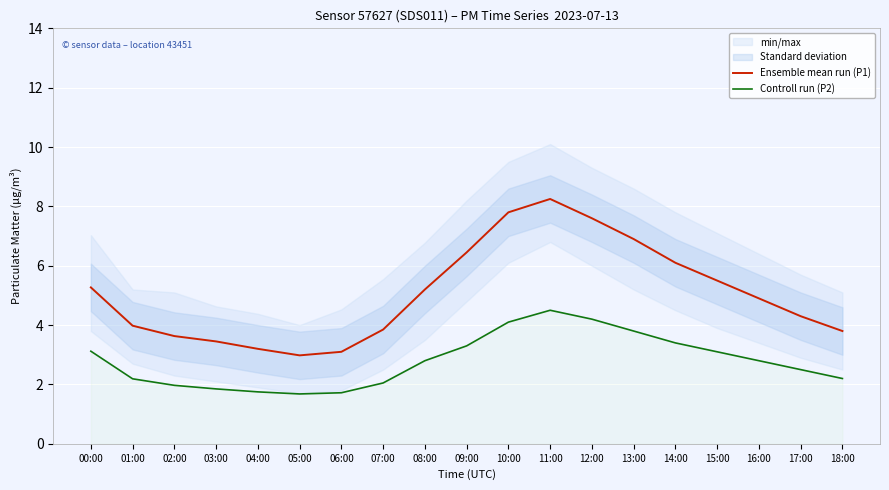

How many lines are shown in the chart?

2